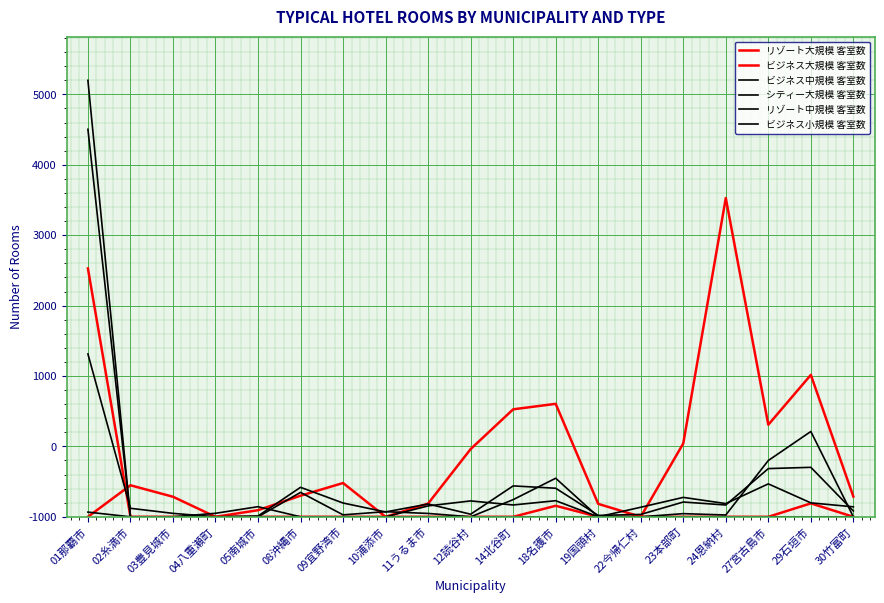

Is this an area chart (filled region under the line)?

No